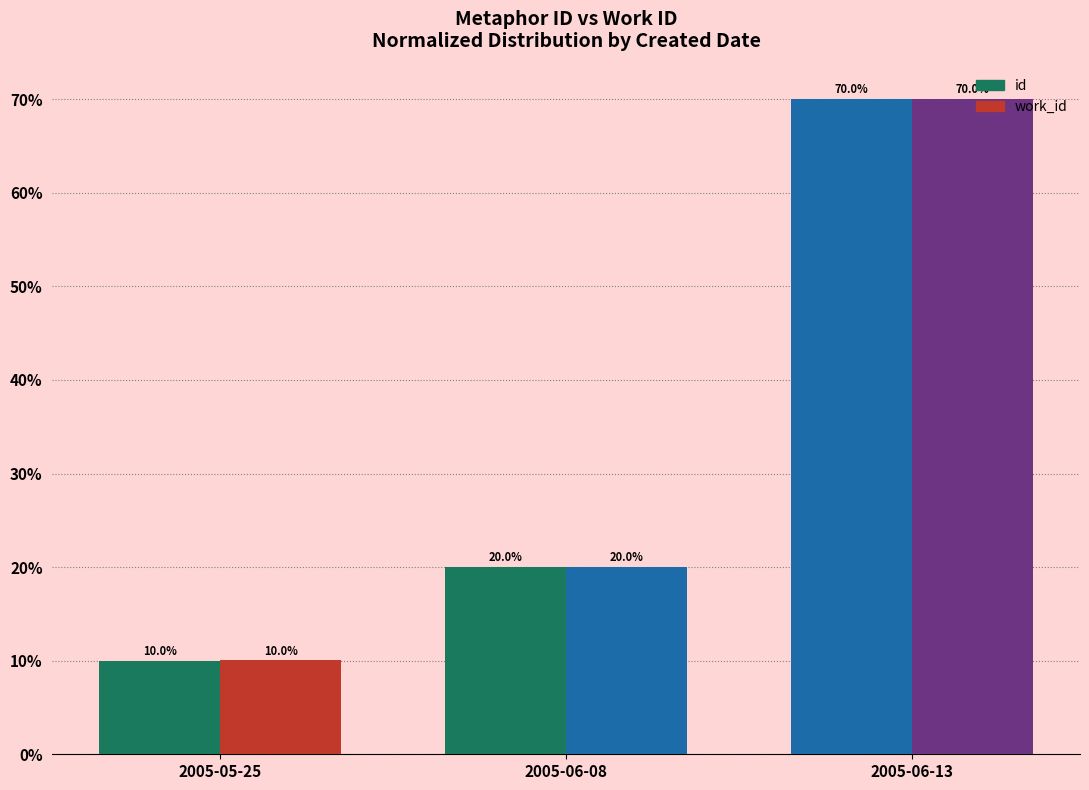

At which label does id first exceed 19?

2005-06-08